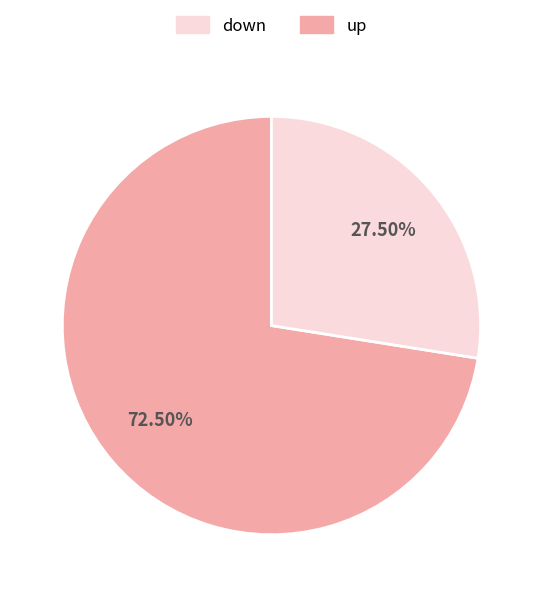

Does any single category account for the majority?

Yes